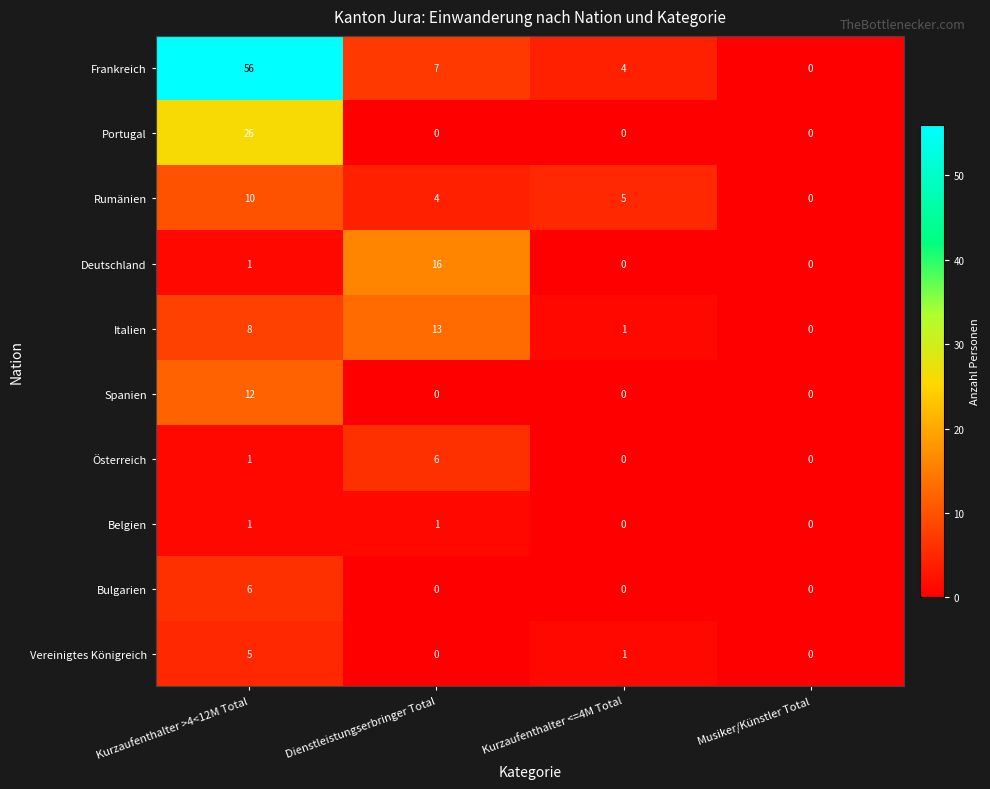

What is the highest value of the Spanien series?

12